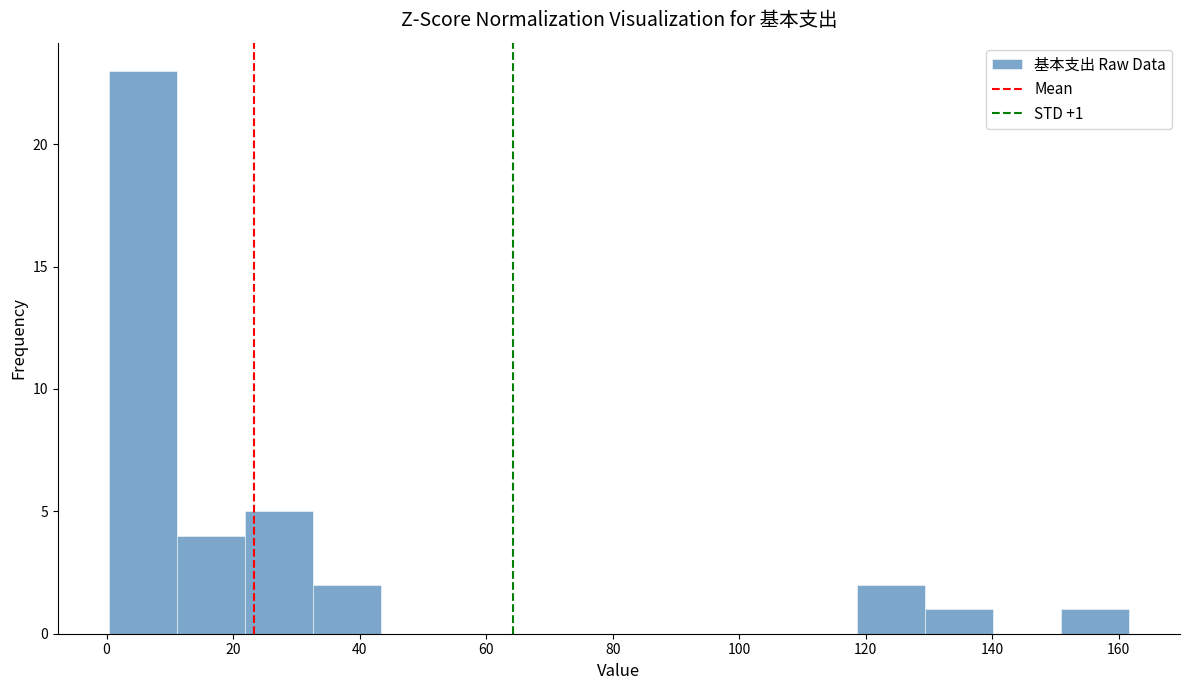

Which range on the x-axis has the tallest bar?

0 to 12